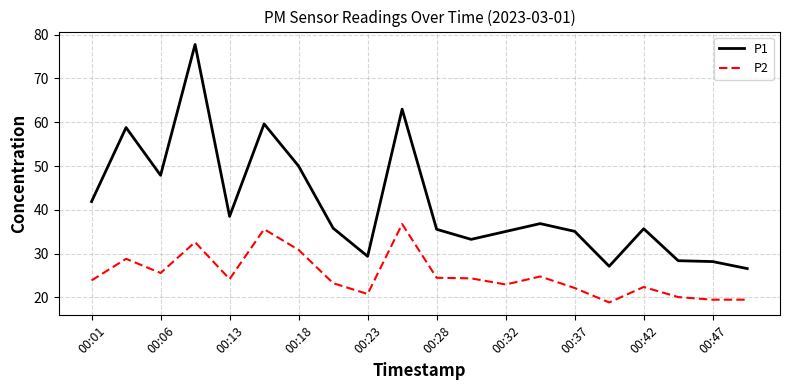

What is the difference between the maximum and minimum values in the P1 series?

51.2